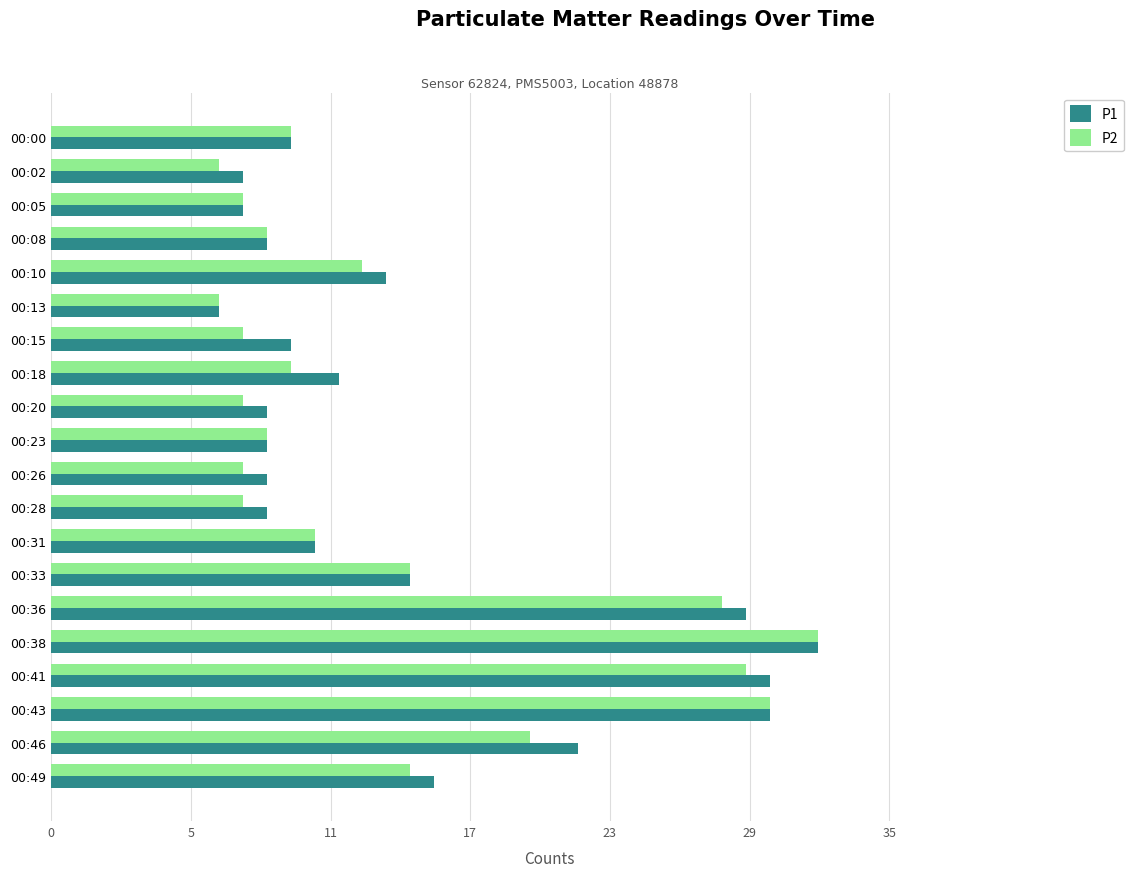

At which label is P2 closest to 19?

00:46